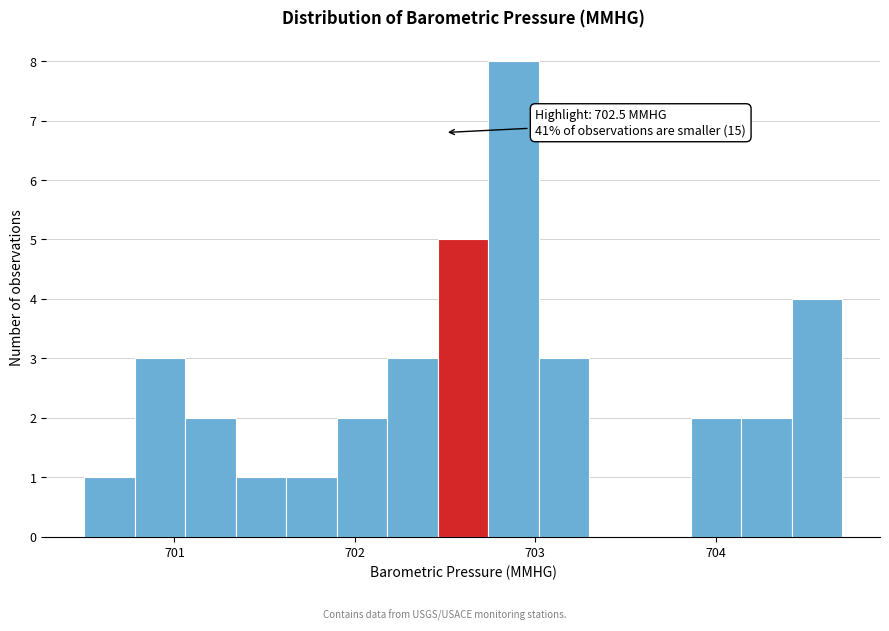

Around what value on the x-axis is the tallest bar? Give the approximate position of its centre, as read against the axis.

702.9